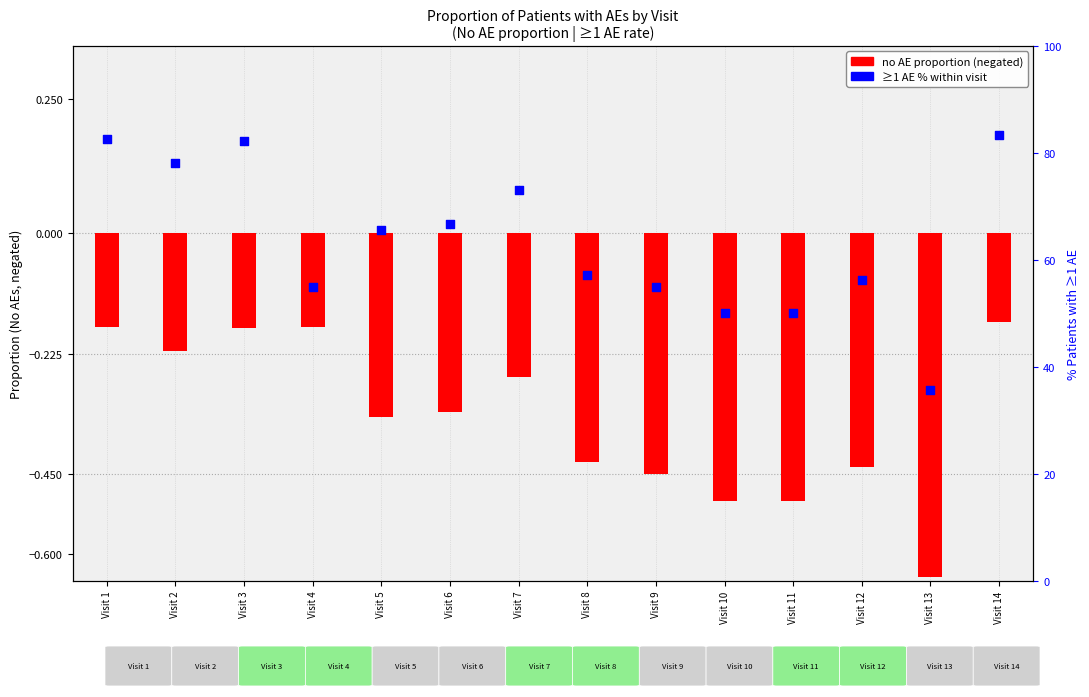

Which series has the largest Y range (max minus min)?

at least 1 AE % (right axis)